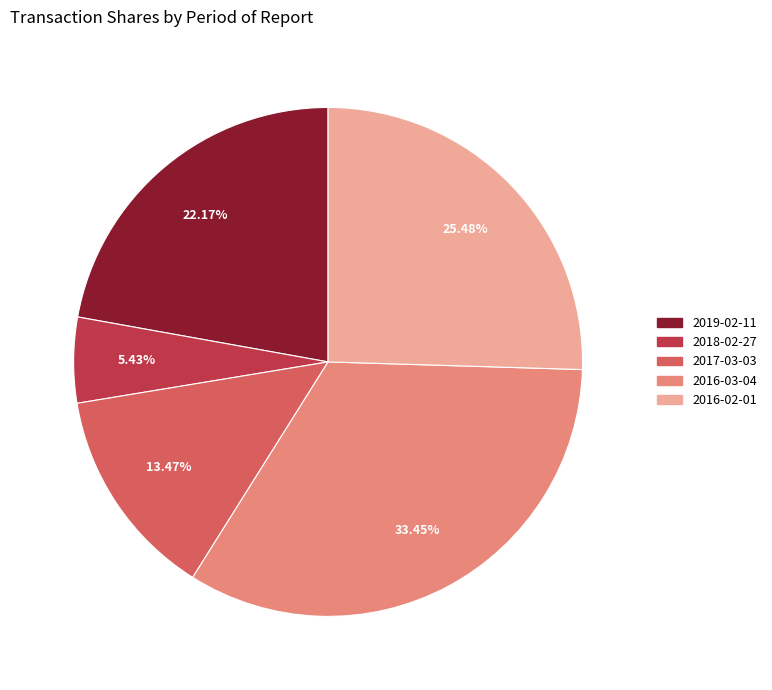

How many segments does this pie chart have?

5